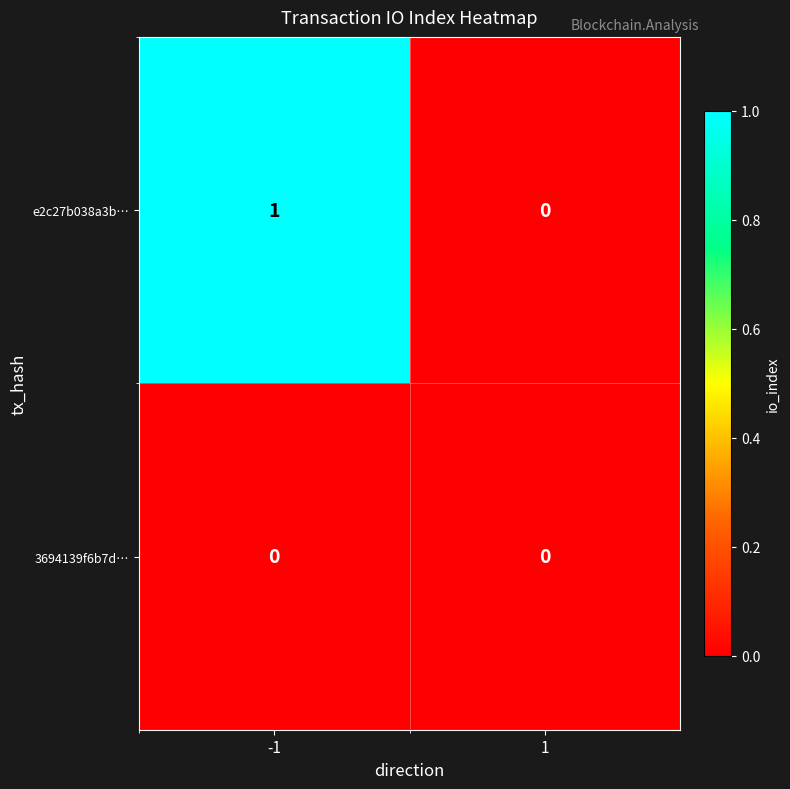

Between -1 and 1, which series saw the biggest shift?

e2c27b038a3b…